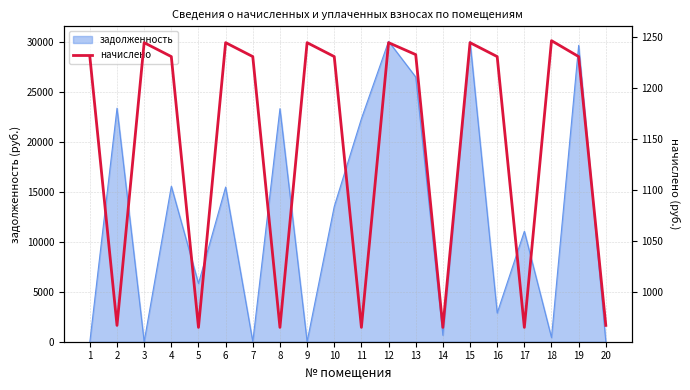

At which category does the chart reach its peak across all series?

18